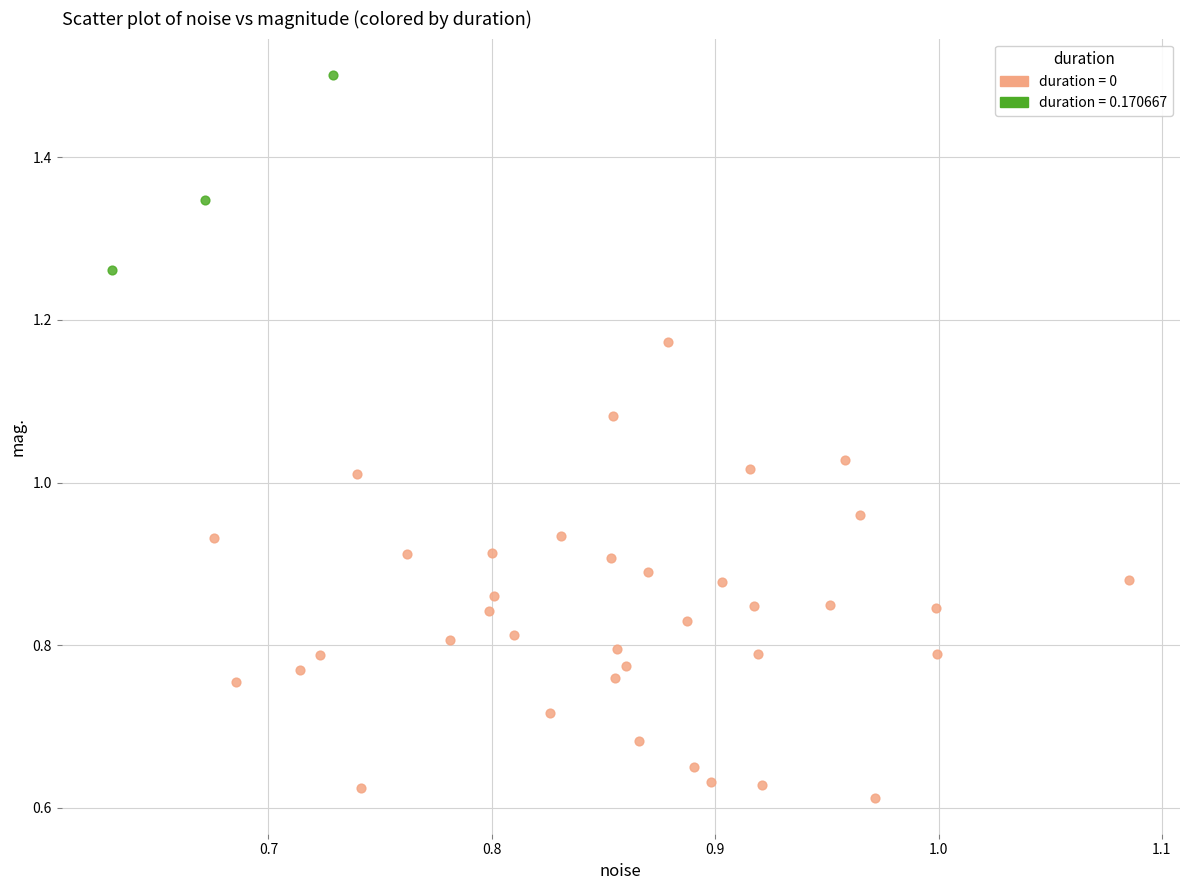

Which series has the widest spread of Y values?

duration = 0